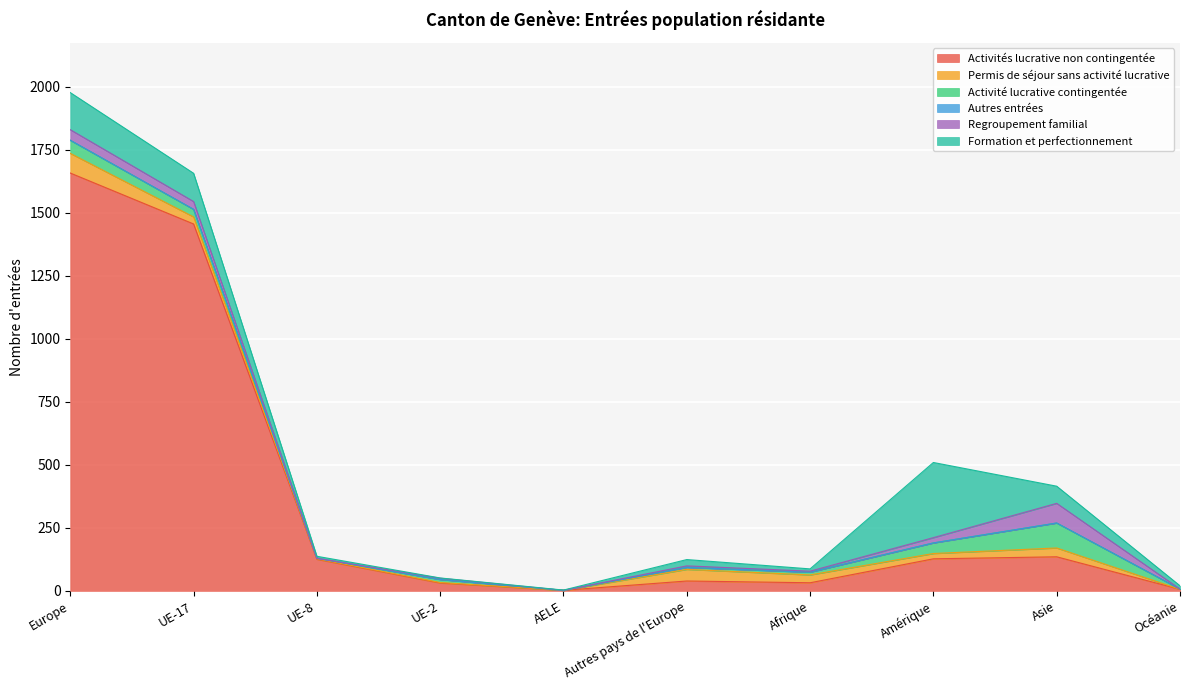

Which series has the largest total across all categories?

Activités lucrative non contingentée